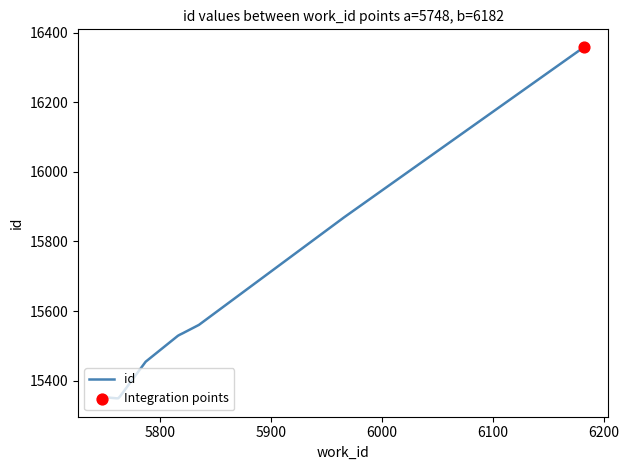

What is the smallest value displayed?

15347.0